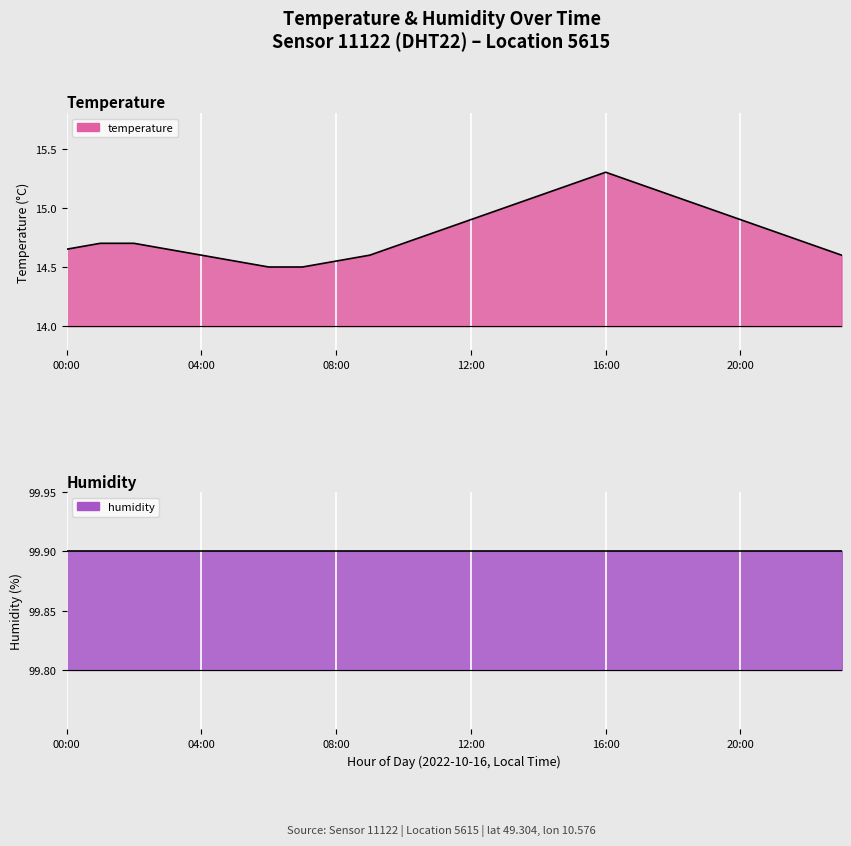

Count the number of categories in the chart.

24